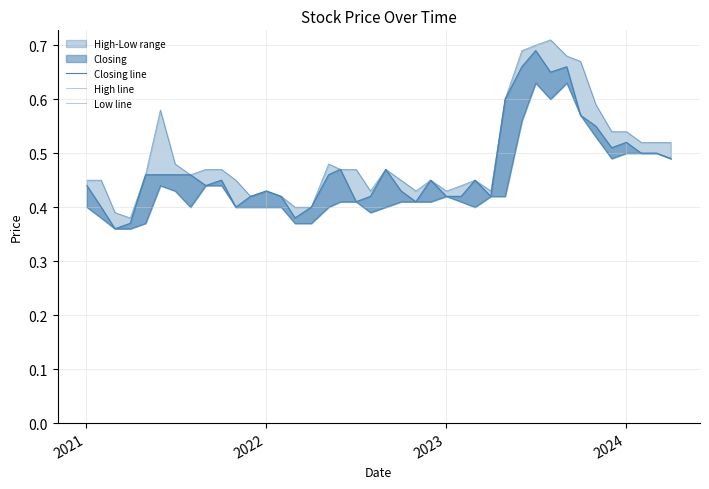

Is it true that High line equals 0.2 at 2020?

False